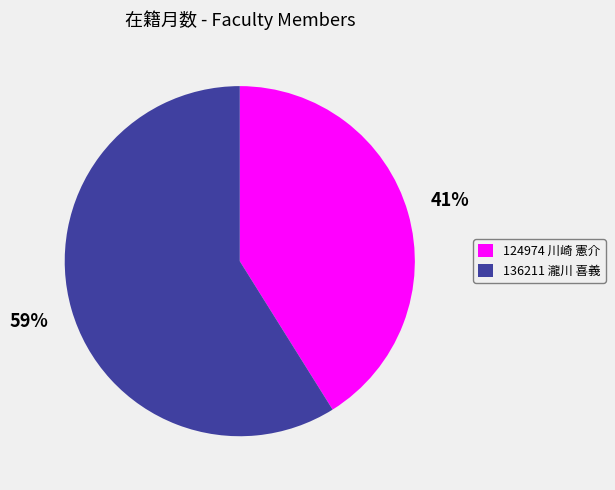

What is the largest slice in the pie chart?

136211 瀧川 喜義